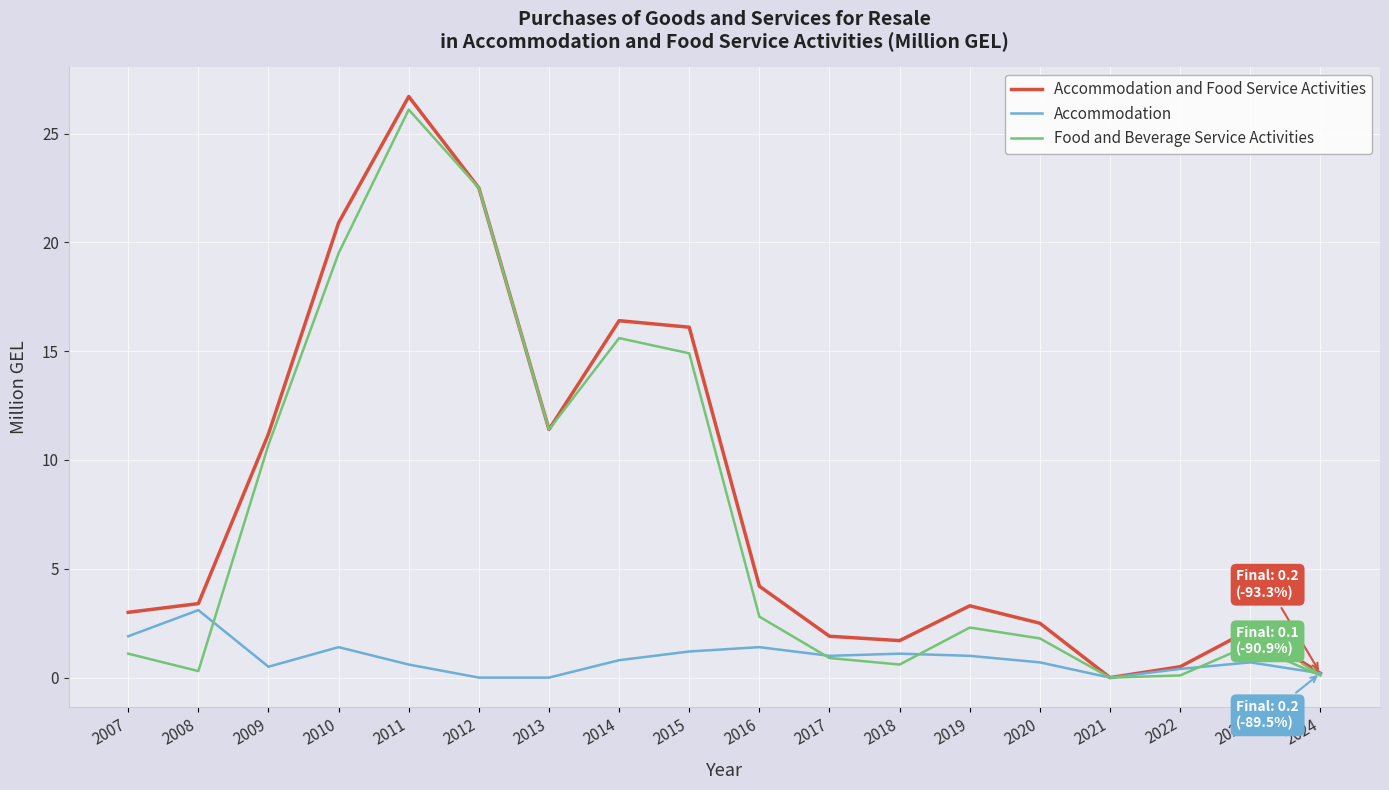

Which series changed the most between 2009 and 2012?

Food and Beverage Service Activities